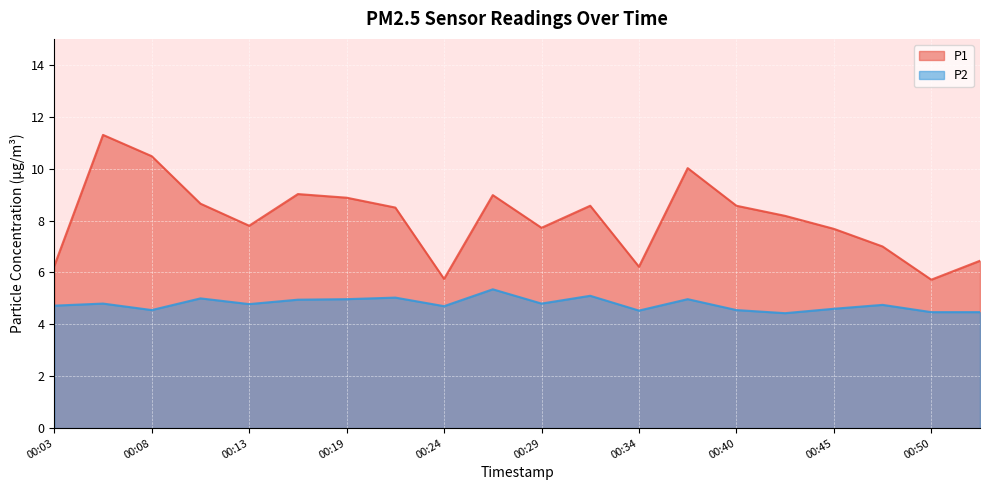

Which category has the lowest value across all series?

00:43